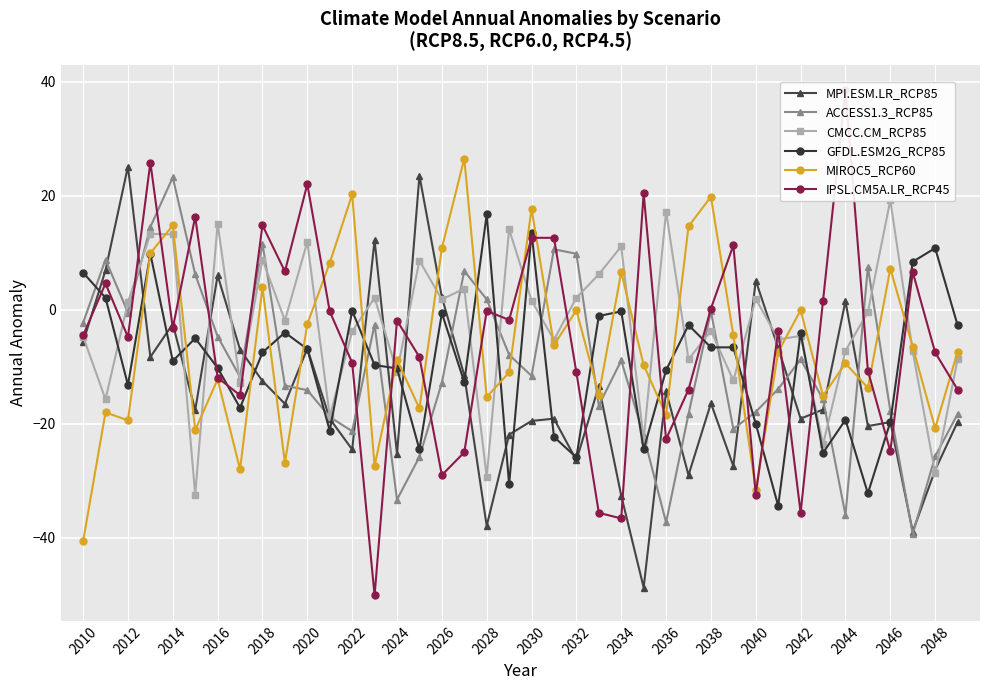

What is the highest value of the GFDL.ESM2G_RCP85 series?

16.7